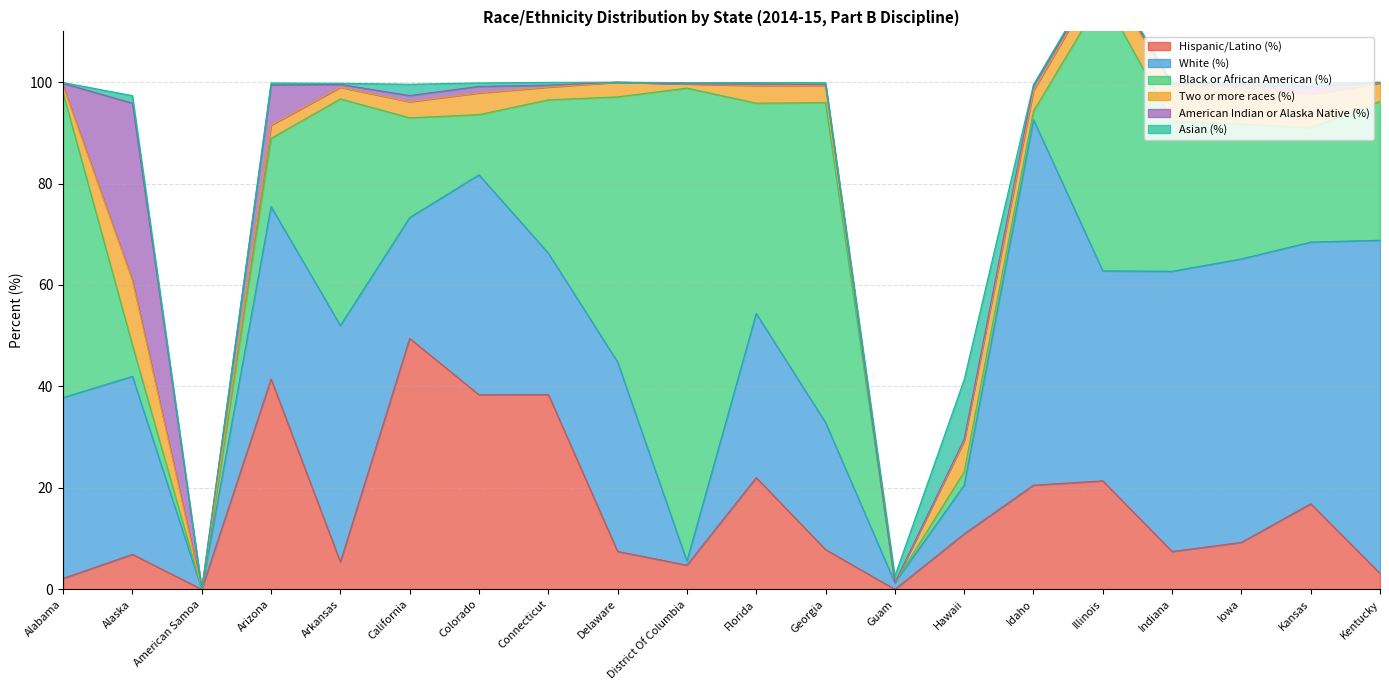

What is the label of the 20th point from the left?

Kentucky